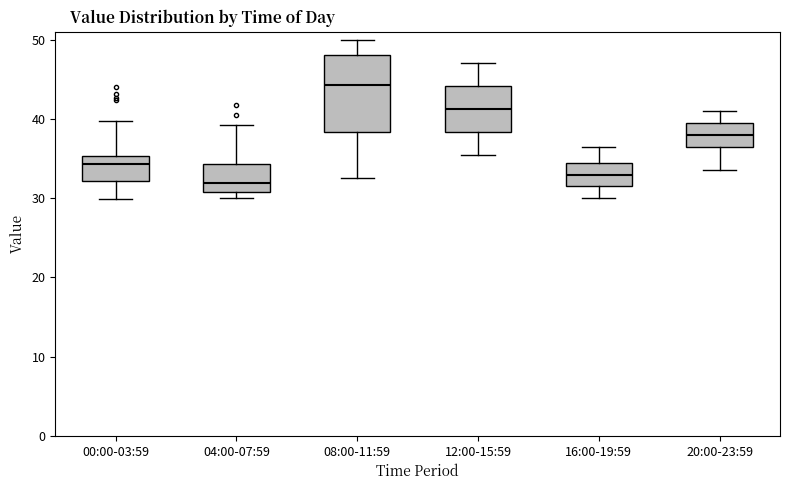

Comparing the boxes themselves (not the whiskers), which one is the tallest?

08:00-11:59